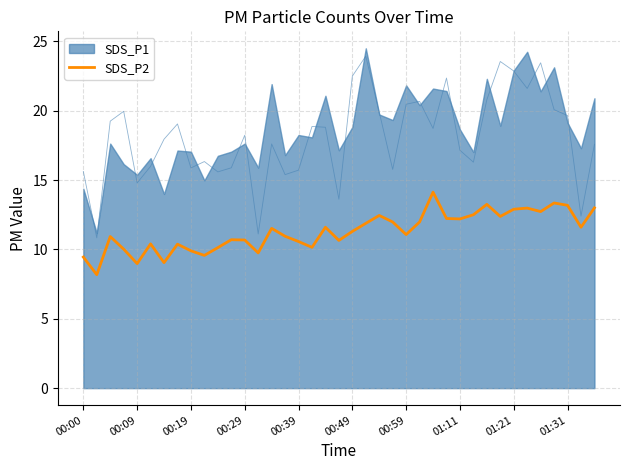

True or false: SDS_P2 has a value of 5.3 at 01:31.

False